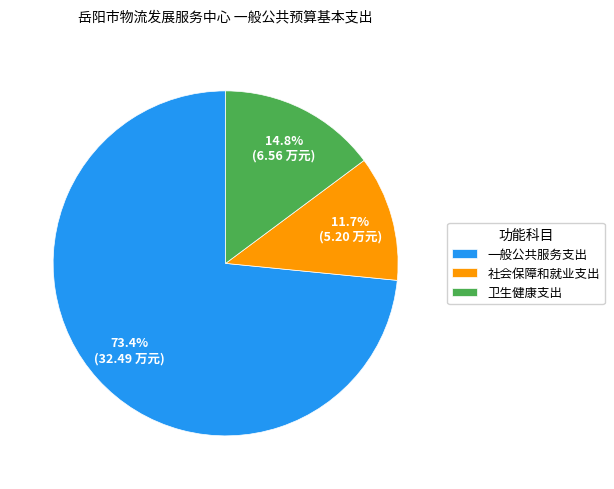

Which category has the smallest portion of the pie?

社会保障和就业支出